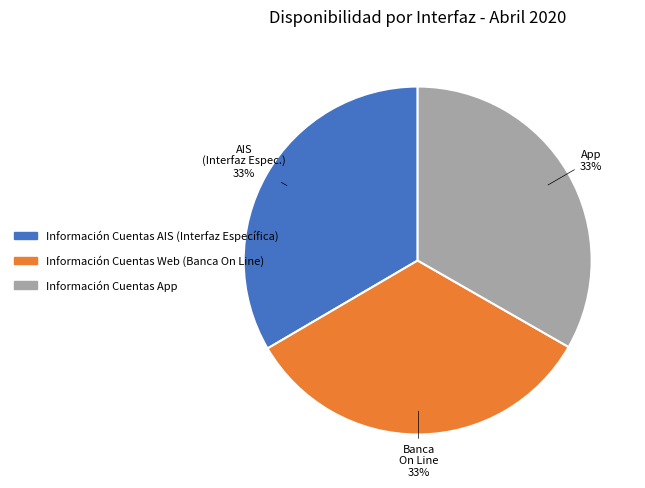

Approximately how many times larger is the value at Información Cuentas AIS (Interfaz Específica) compared to Información Cuentas App?

1.0